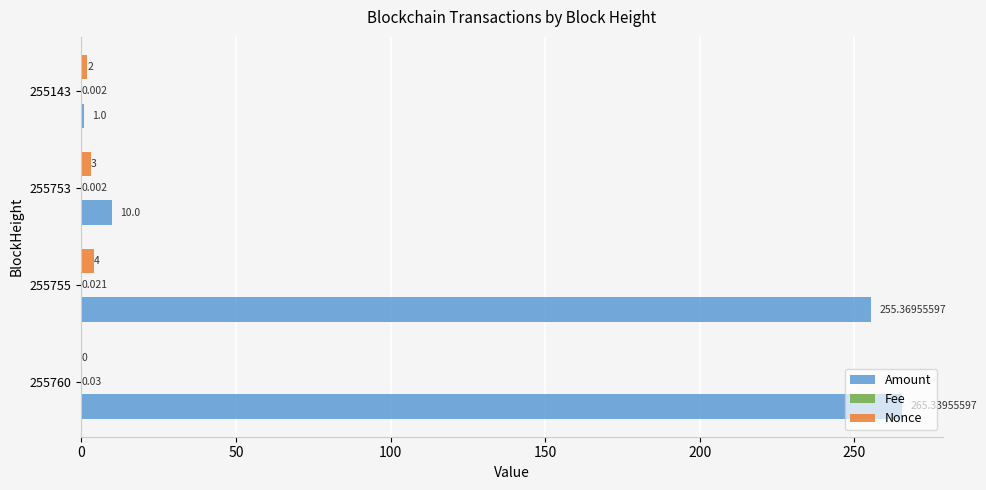

Which series has the largest total across all categories?

Amount